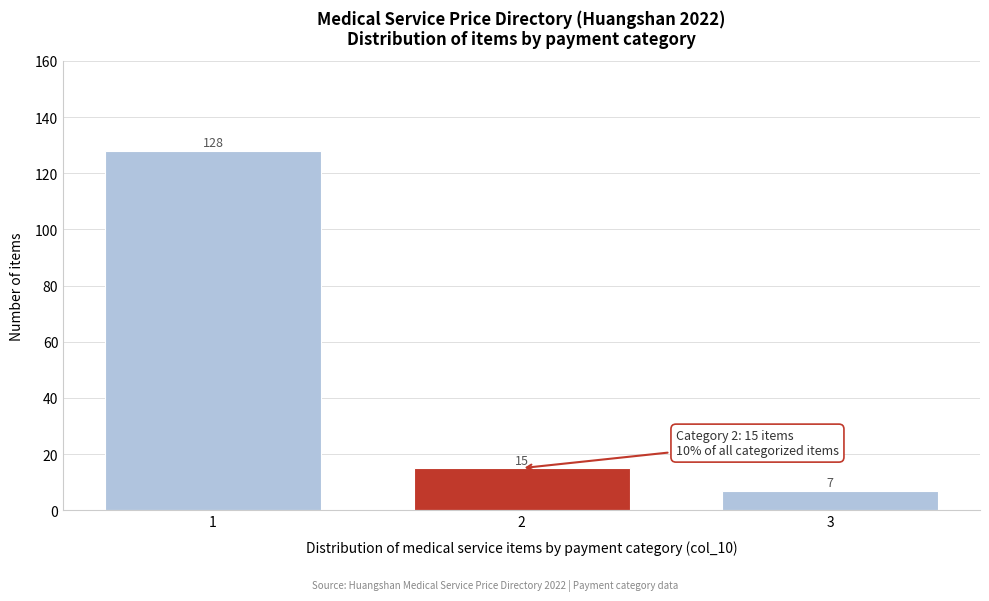

Reading right to left, transcribe all the data shown in this chart.

7	15	128